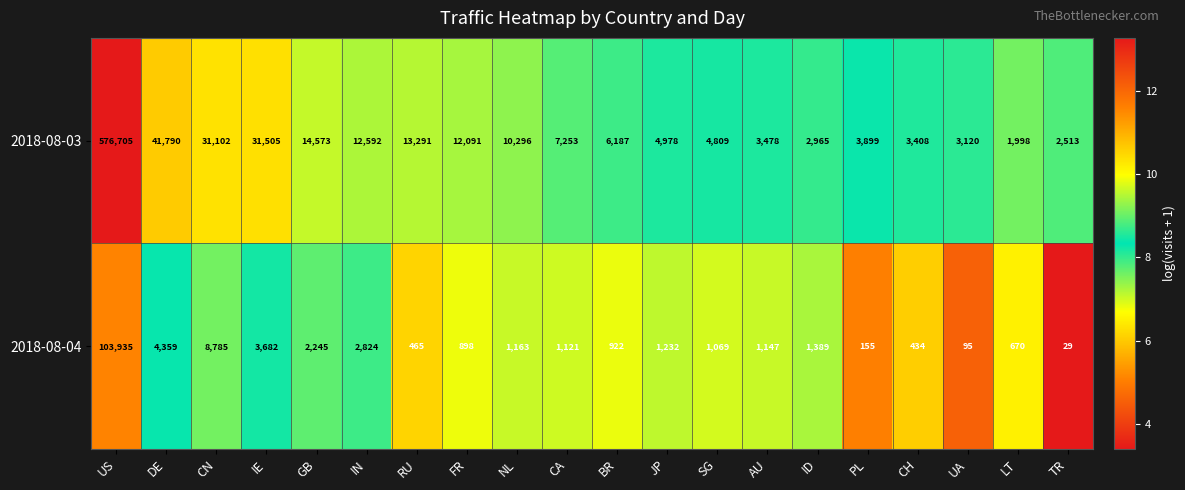

At which label is 2018-08-04 closest to 51982?

CN